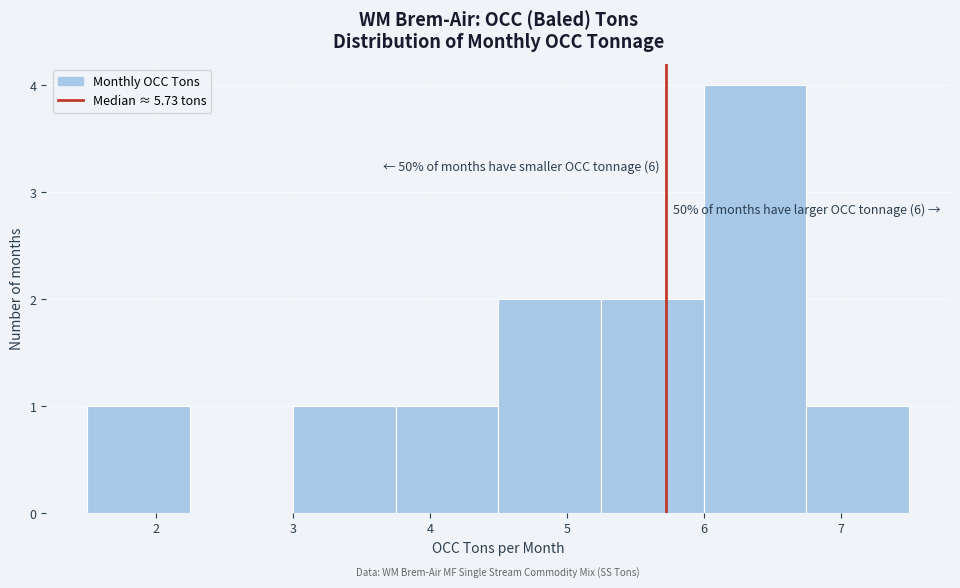

Over which range of the x-axis is the bar tallest?

6.00 to 6.75